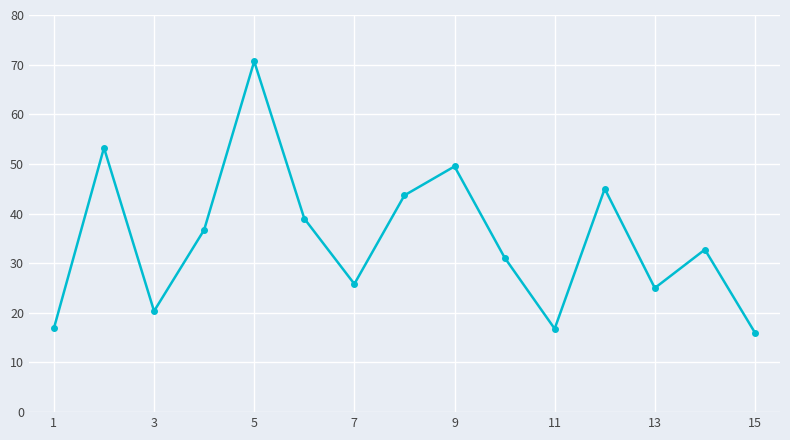

How many data points does each series have?

15